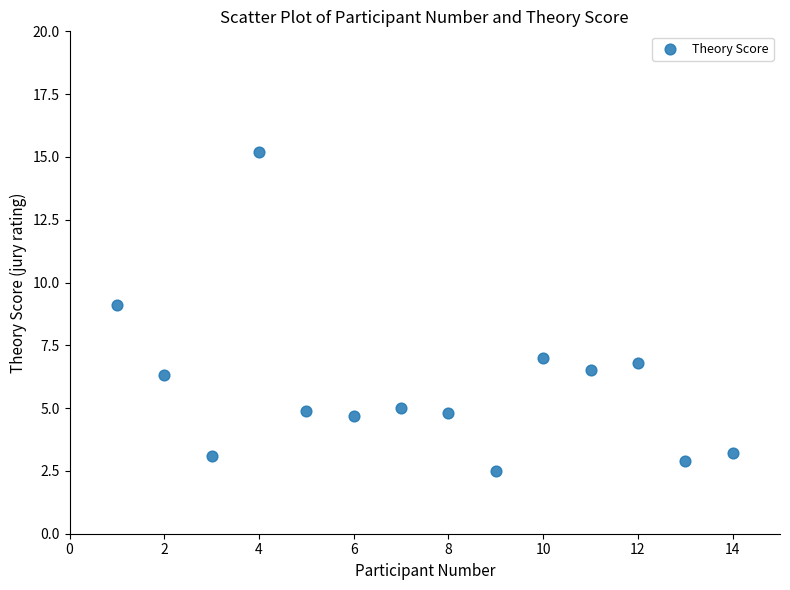

What is the range of X values (max minus min)?

13.0